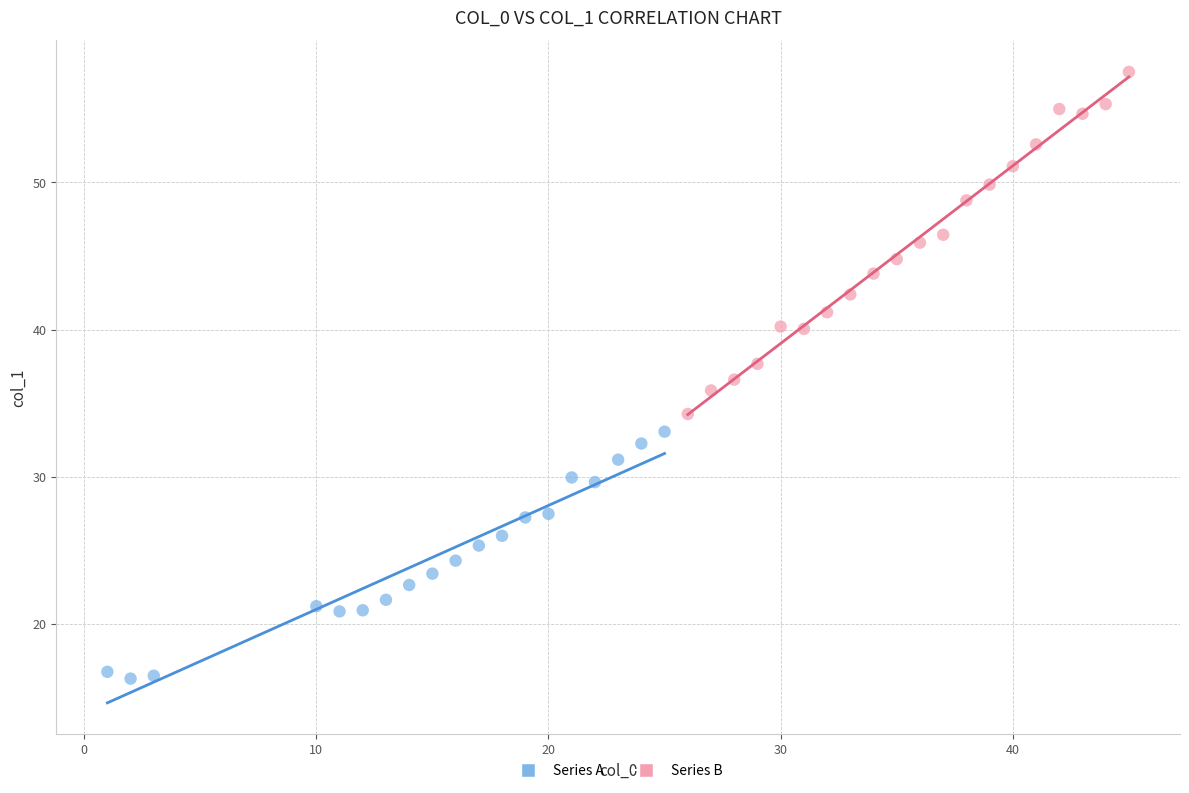

Which series contains the lowest Y value?

Series A